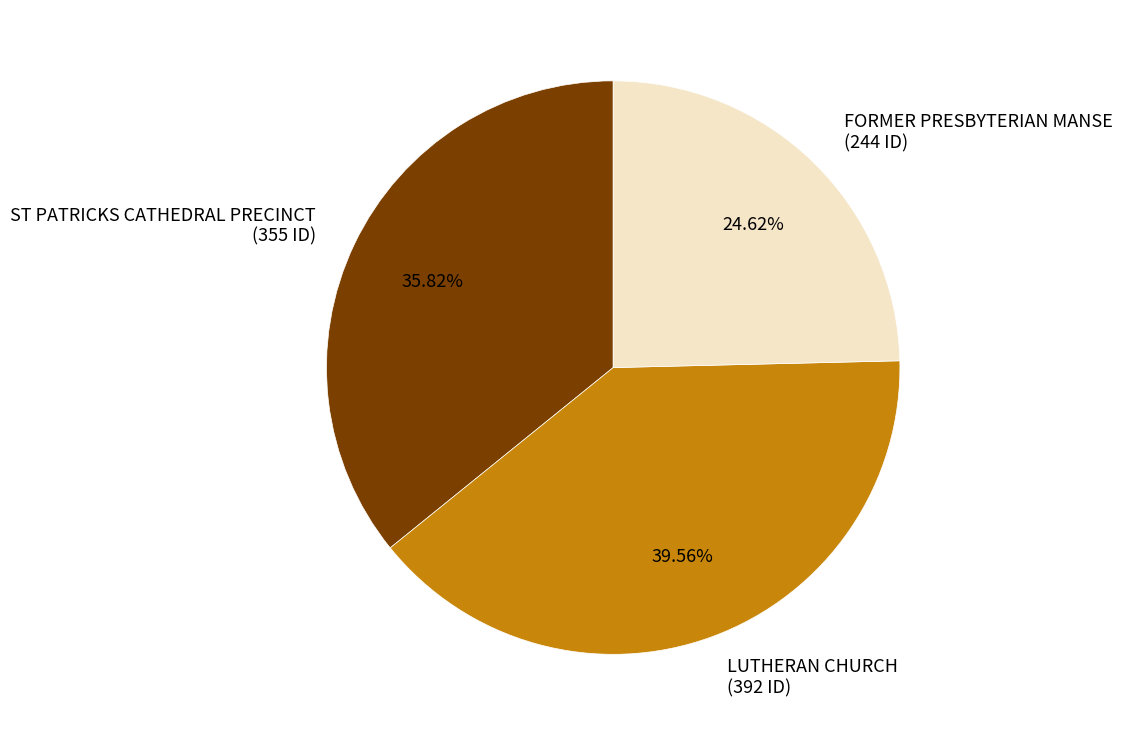

To the nearest percent, what portion does FORMER PRESBYTERIAN MANSE represent?

25%